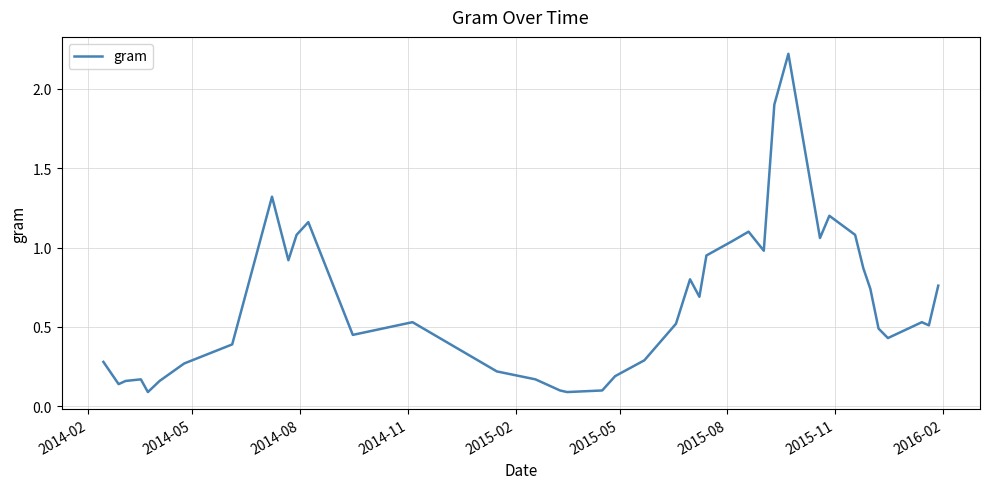

What is the maximum value shown in the chart?

2.2